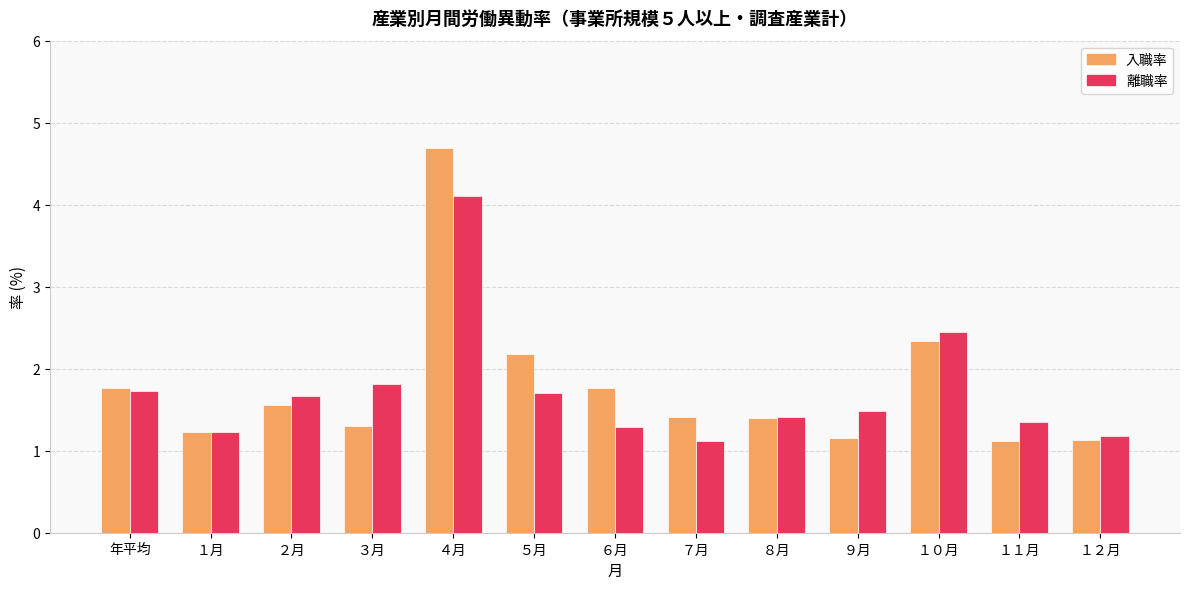

What is the maximum value shown in the chart?

4.7